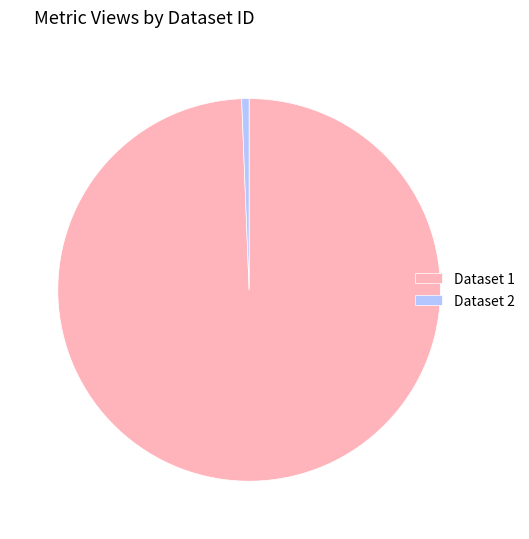

Between Dataset 1 and Dataset 2, which is larger?

Dataset 1